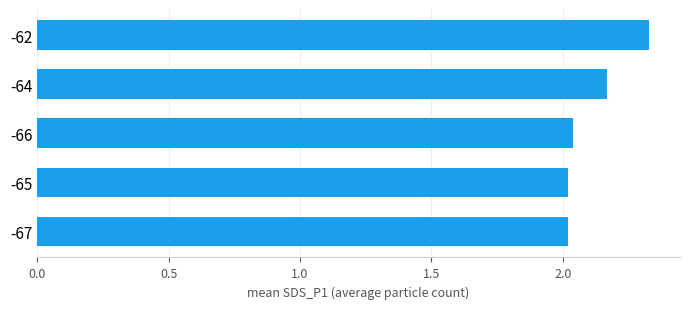

What is the change in value from -65 to -62?

+0.3